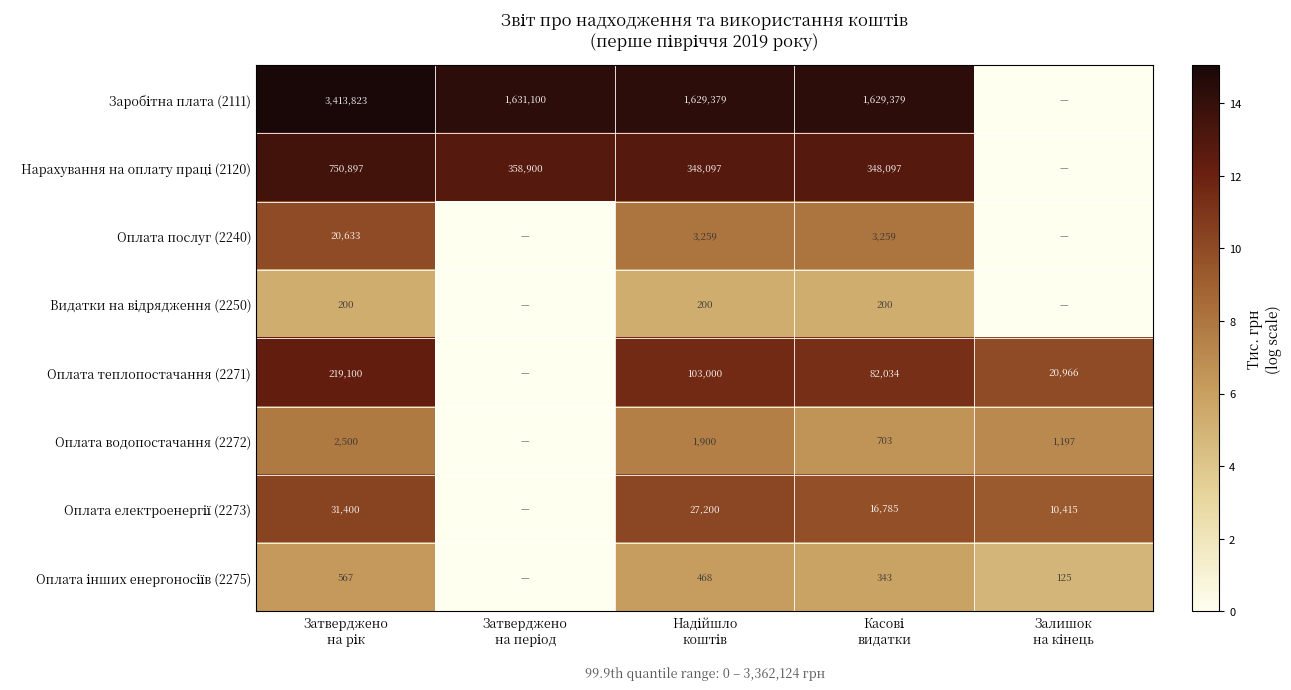

List the series in order of their peak value, highest first.

Заробітна плата (2111), Нарахування на оплату праці (2120), Оплата теплопостачання (2271), Оплата електроенергії (2273), Оплата послуг (2240), Оплата водопостачання (2272), Оплата інших енергоносіїв (2275), Видатки на відрядження (2250)